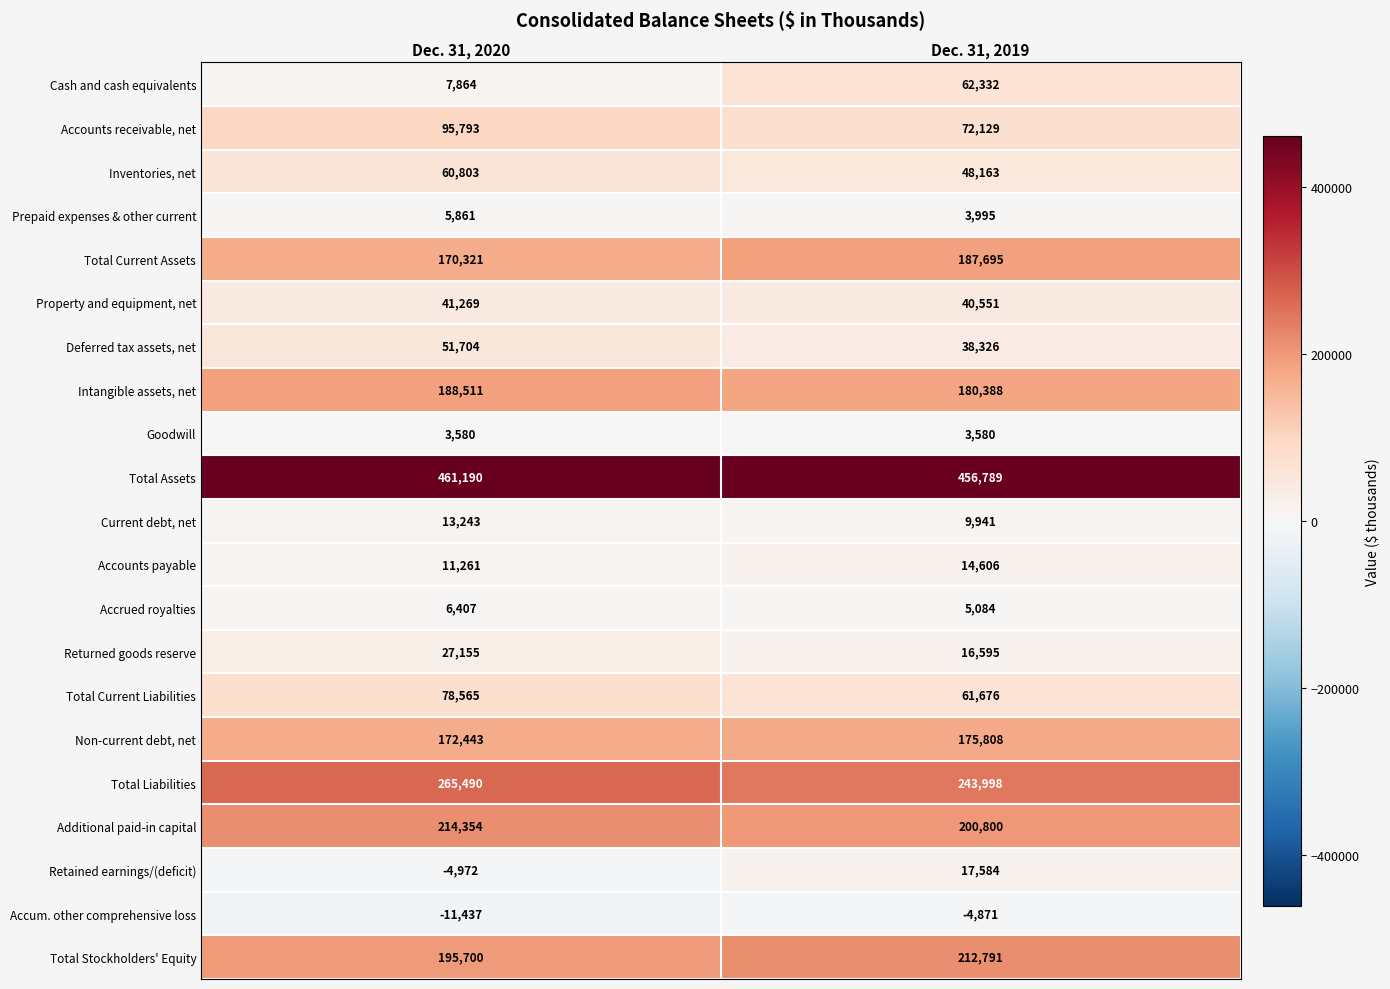

At how many categories does at least one series exceed 26808?

2